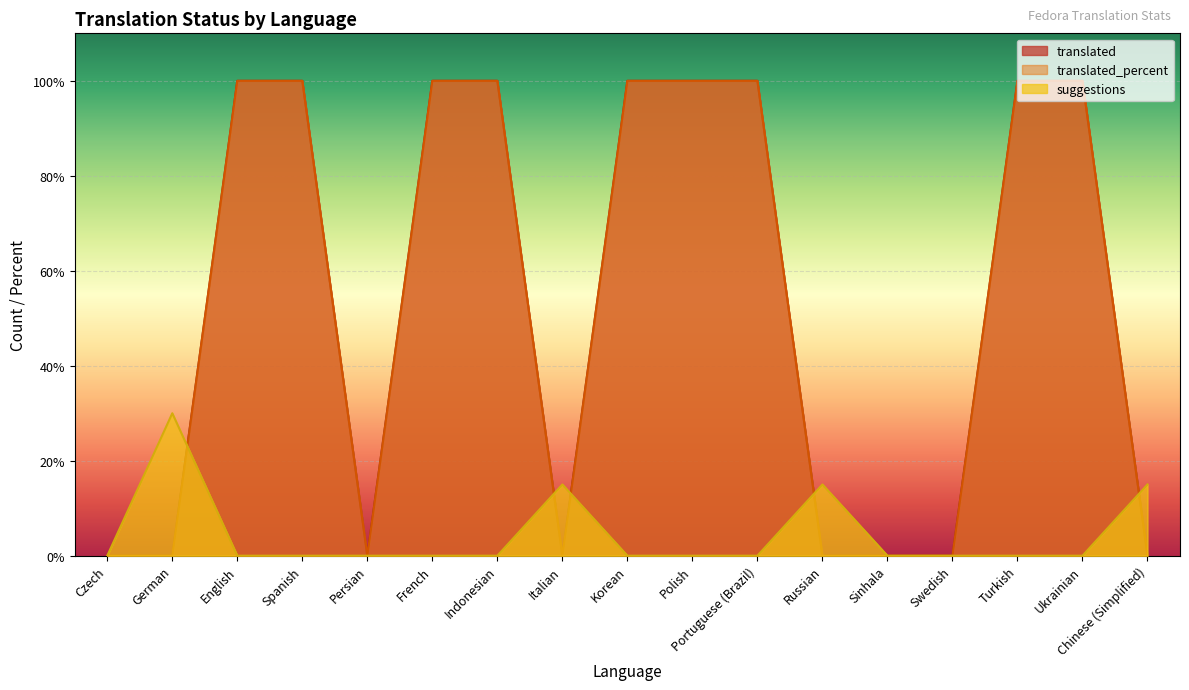

Which series changed the most between Korean and Polish?

translated